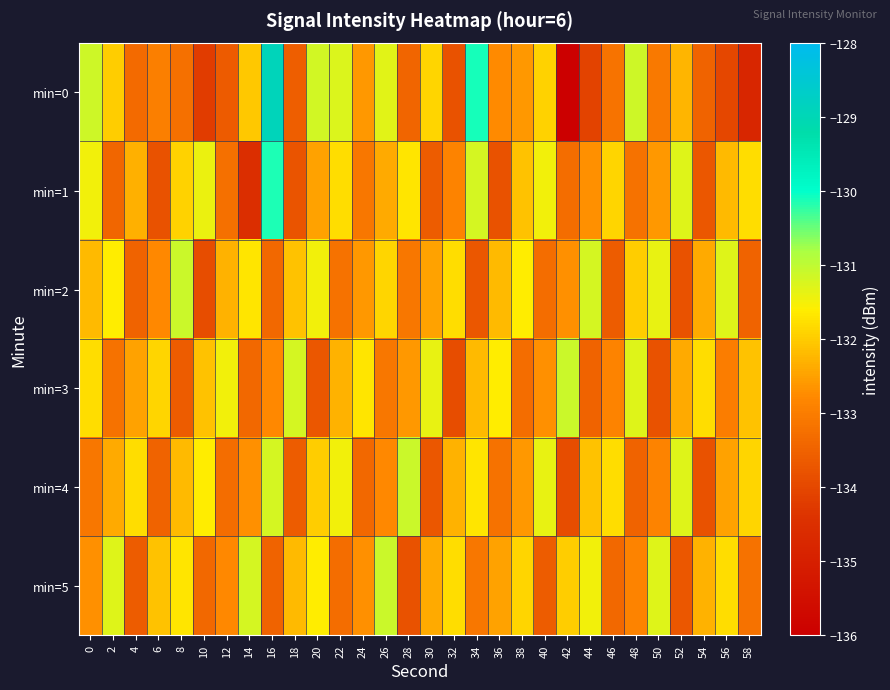

Count the number of data series in this chart.

6